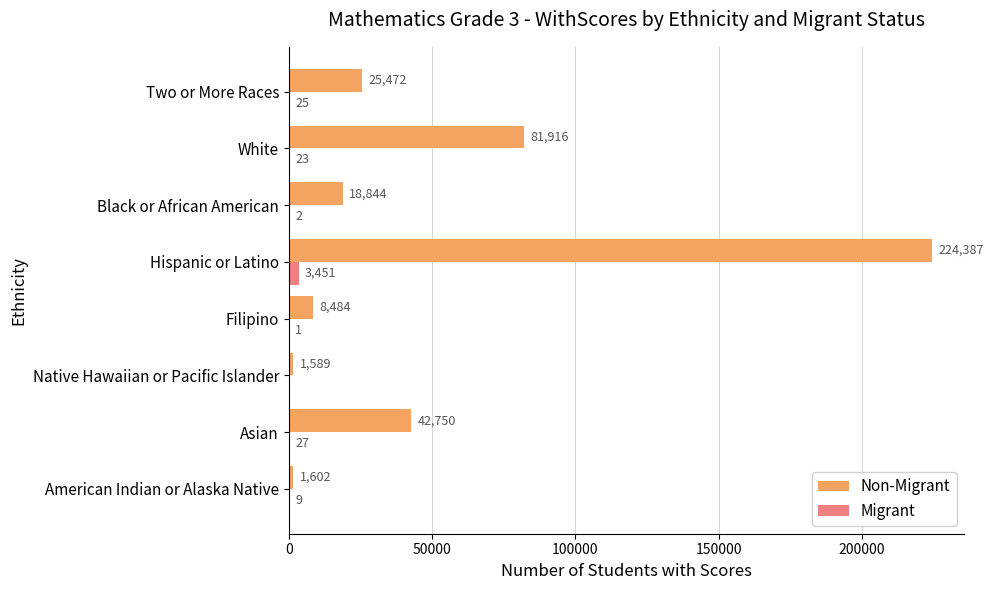

Which series changed the most between Black or African American and Two or More Races?

Non-Migrant